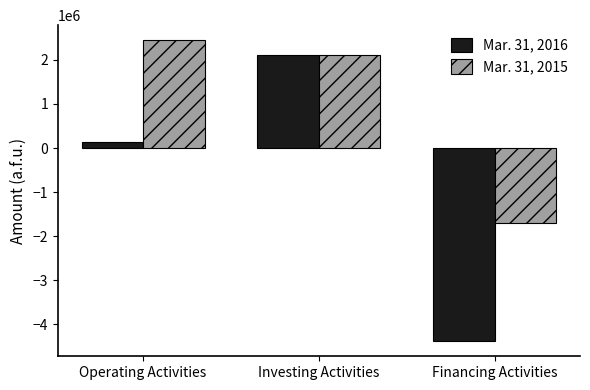

How many bars are there in each group?

2